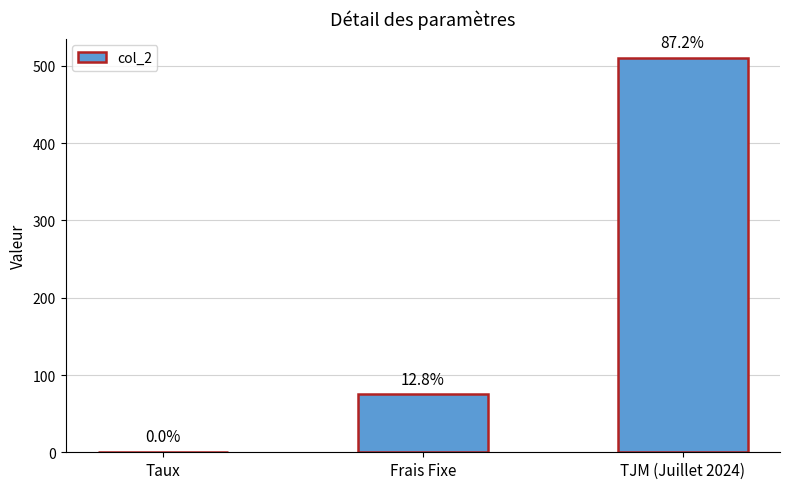

Are the bars horizontal?

No